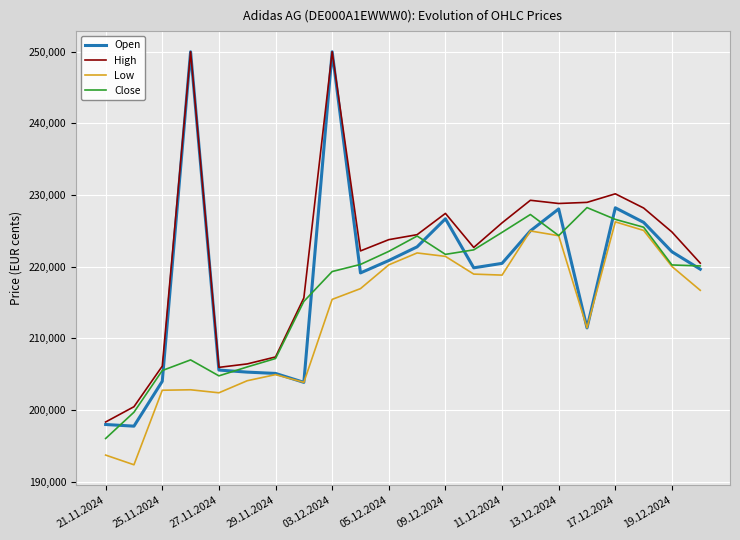

Rank the series by their average value, from highest to lowest.

High, Open, Close, Low